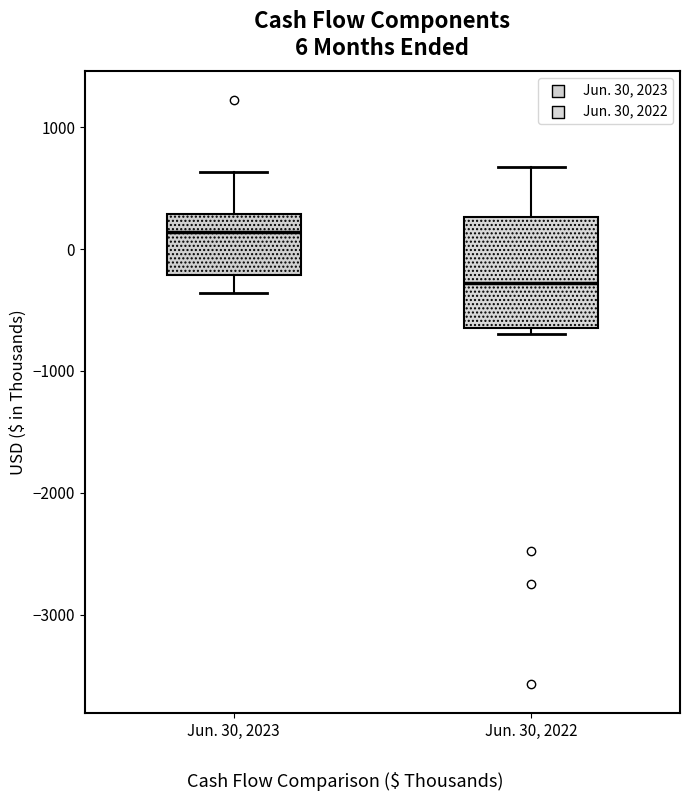

Which box is the tallest, from its lower edge to its upper edge?

Jun. 30, 2022